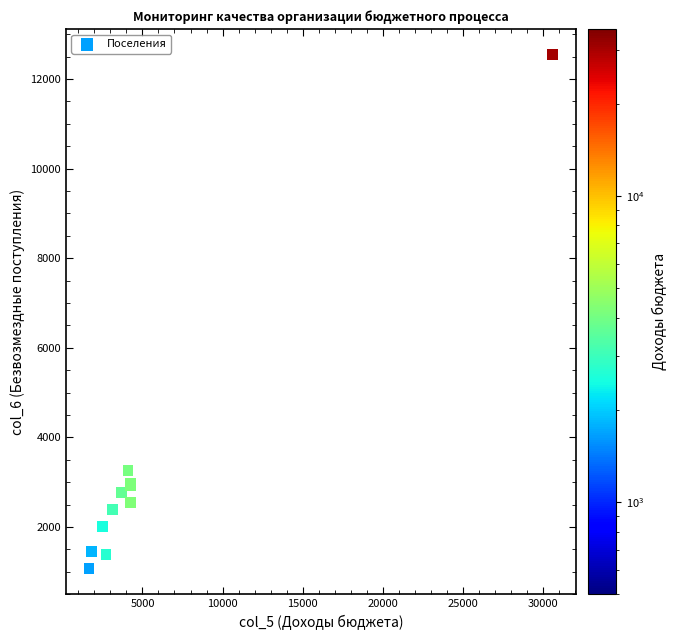

What Y value in the scatter plot is closest to 6804?

3255.6